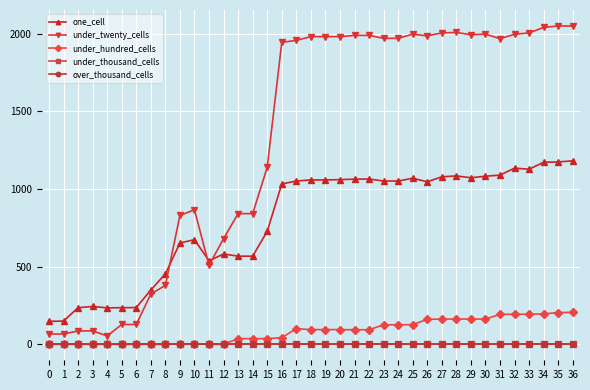

Which series changed the most between 2 and 12?

under_twenty_cells